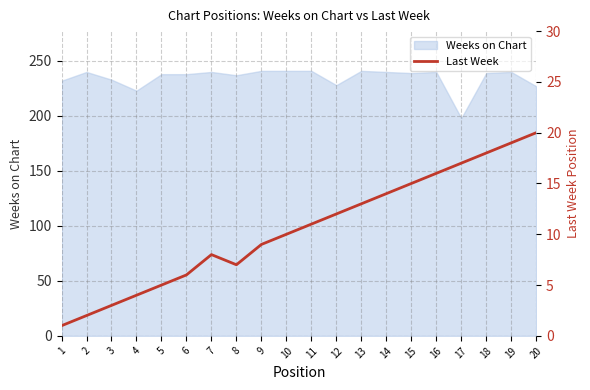

Read the value at 8, to the nearest 5.

5